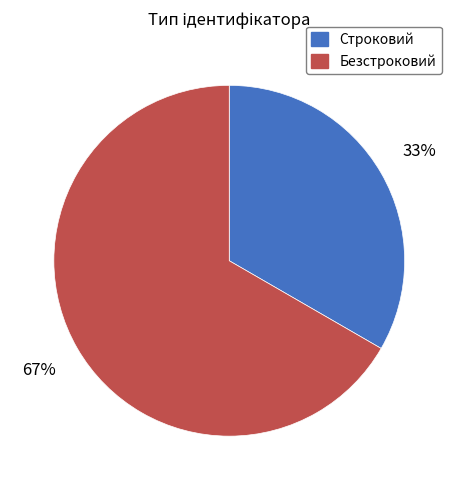

How many segments does this pie chart have?

2